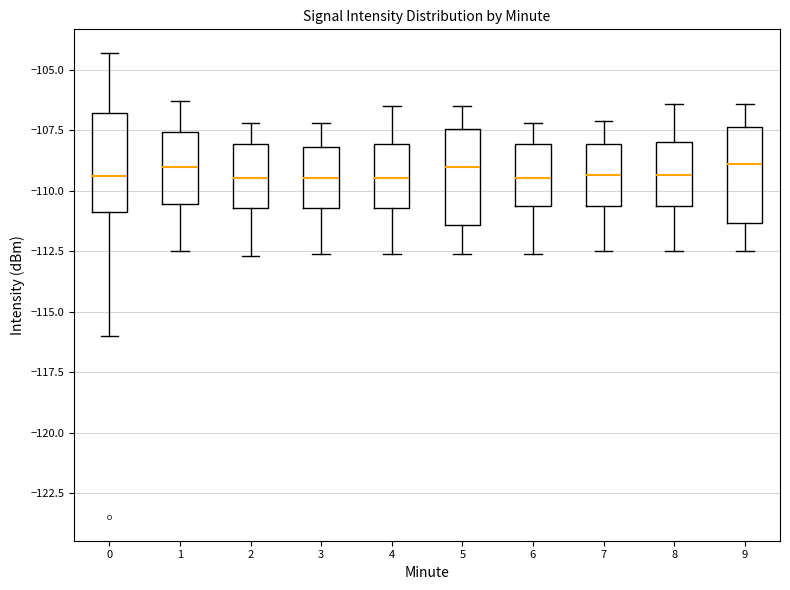

Where is the upper edge of the box at x = 7 on the y-axis? The values are not printed on the chart, so give them approximately, as read against the axis.

-108.0